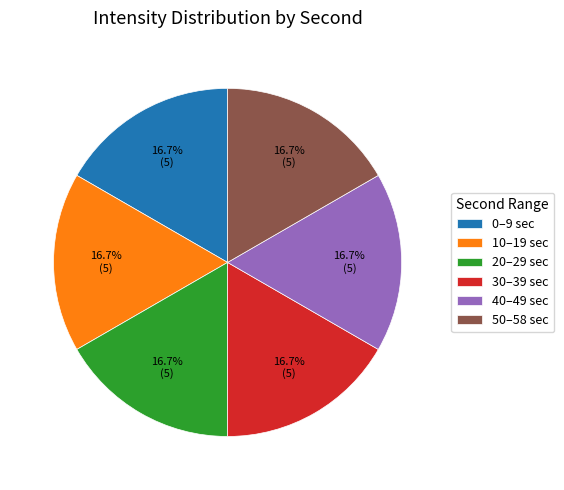

What is the ratio of the value at 10–19 sec to the value at 30–39 sec?

1.0